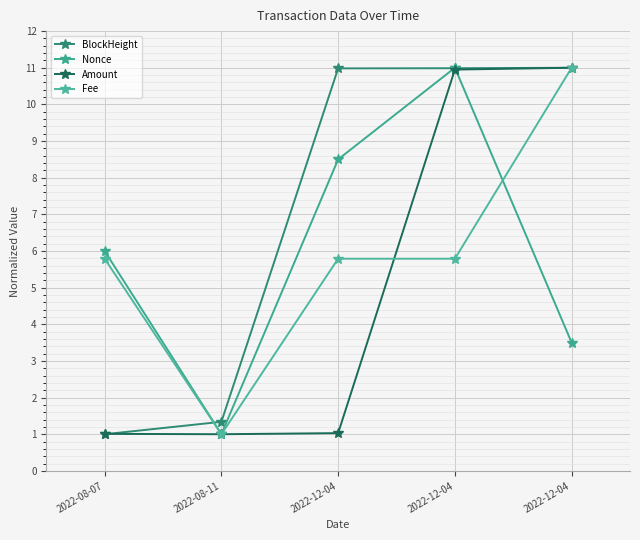

Where is the first local minimum for Fee?

2022-08-11